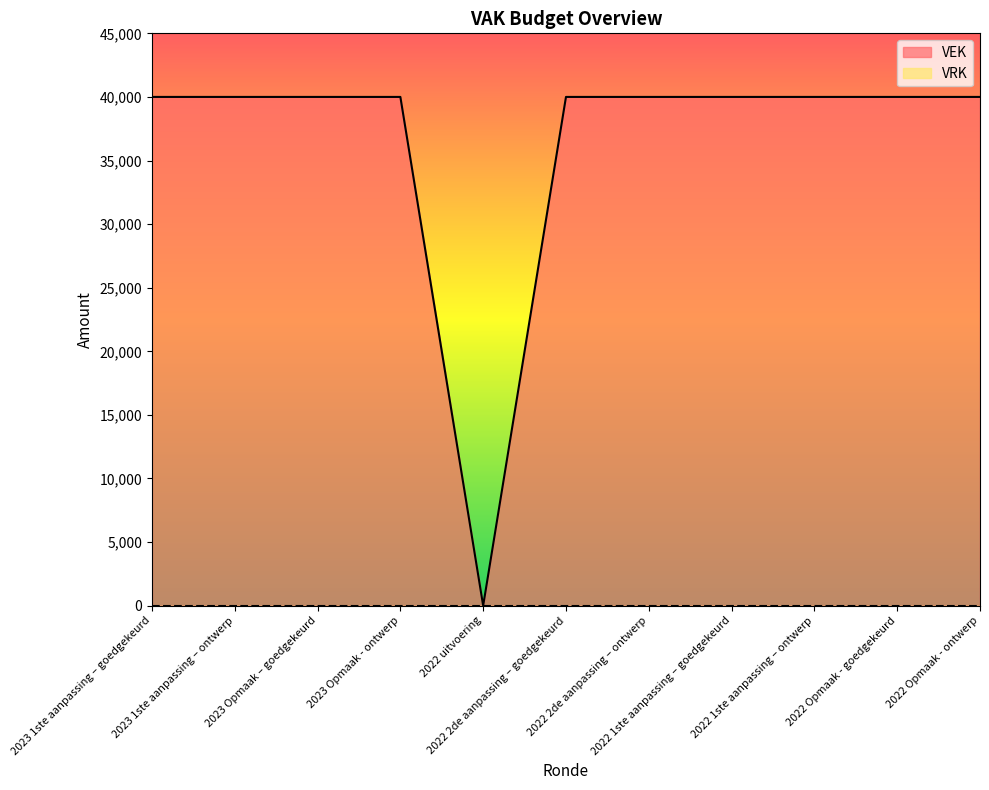

Rank the categories by value from lowest to highest.

2022 uitvoering, 2023 1ste aanpassing – goedgekeurd, 2023 1ste aanpassing – ontwerp, 2023 Opmaak – goedgekeurd, 2023 Opmaak - ontwerp, 2022 2de aanpassing – goedgekeurd, 2022 2de aanpassing – ontwerp, 2022 1ste aanpassing – goedgekeurd, 2022 1ste aanpassing – ontwerp, 2022 Opmaak - goedgekeurd, 2022 Opmaak - ontwerp